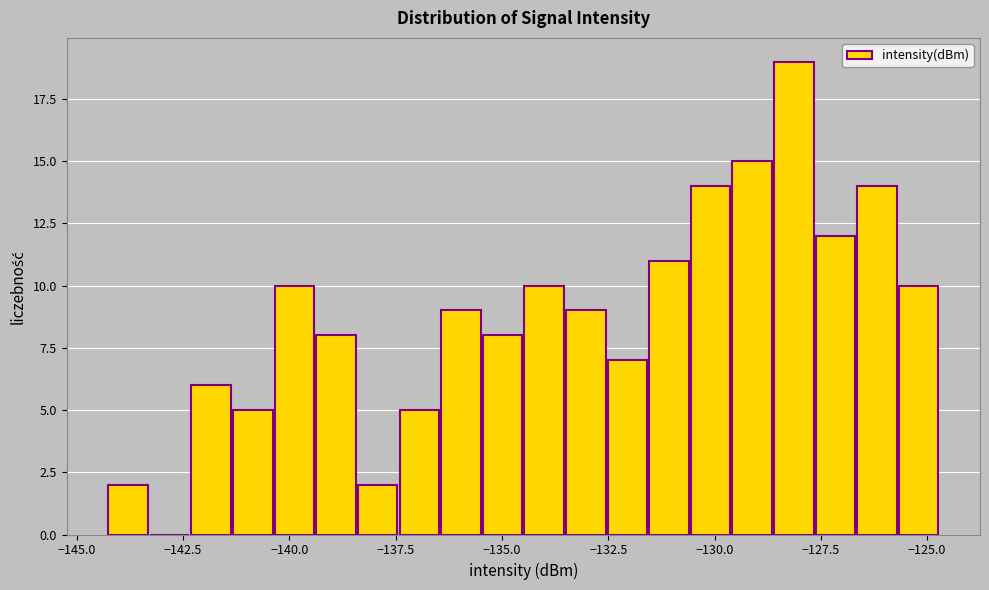

Read against the x-axis, roughly where is the centre of the tallest bar?

-128.0